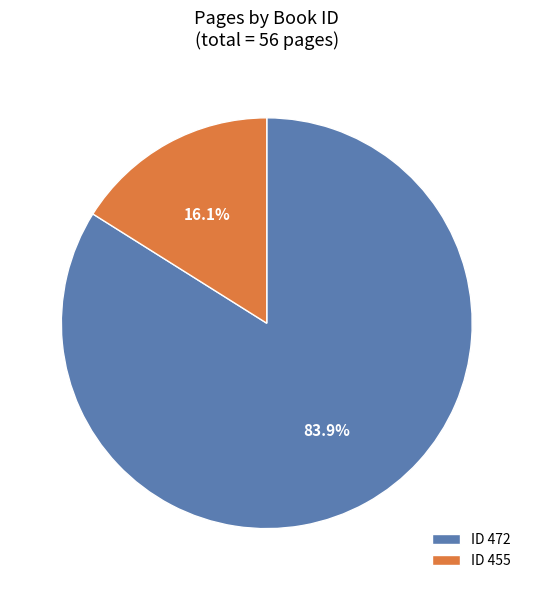

What percentage is NOT represented by ID 455?

83.9%